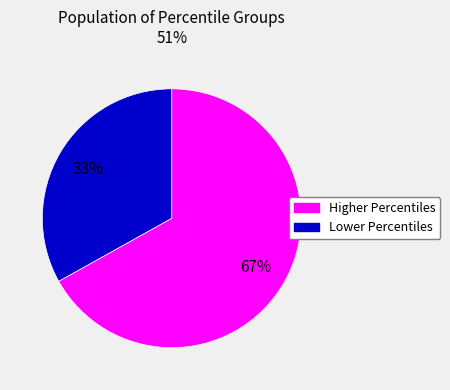

To the nearest percent, what is the average slice percentage?

50%